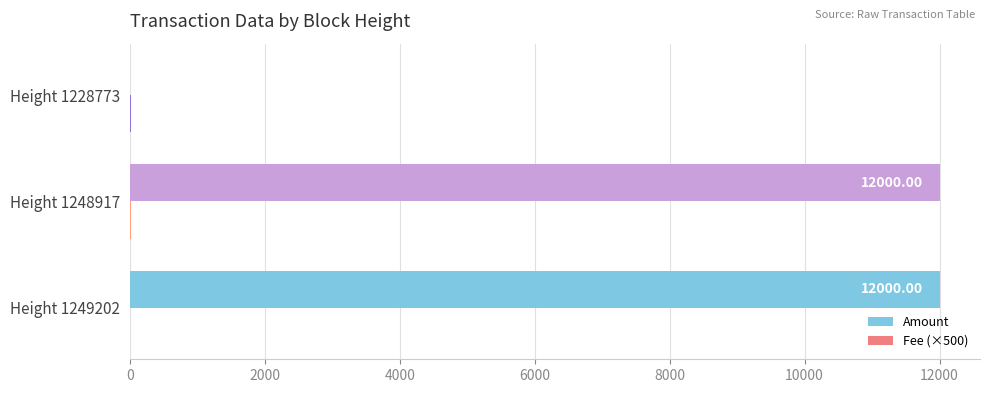

What is the sum of all Amount values?

24000.0